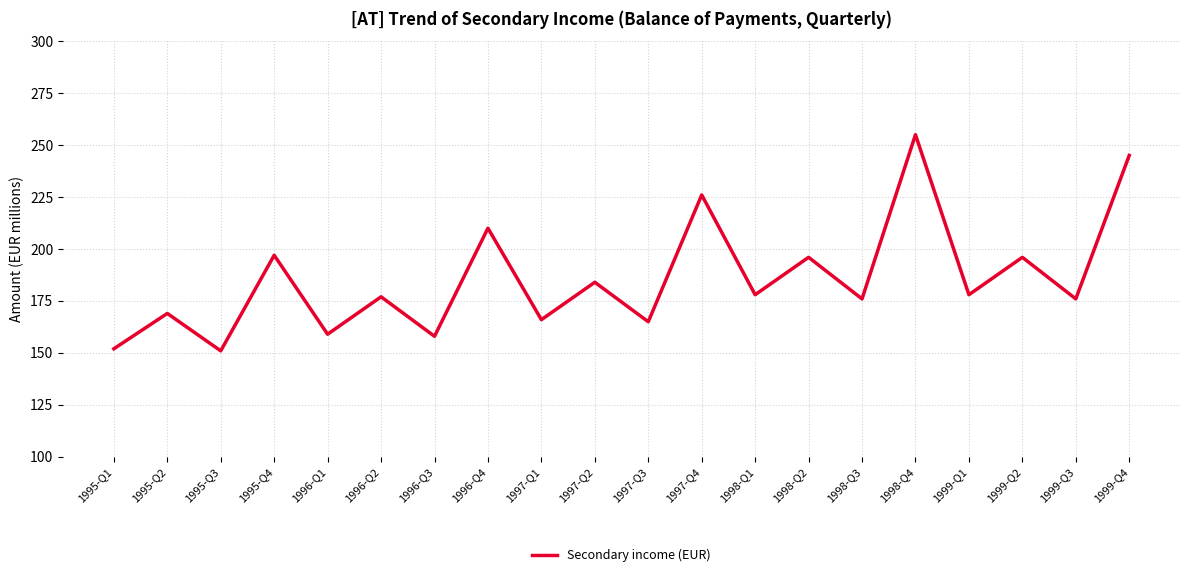

What is the minimum value shown in the chart?

151